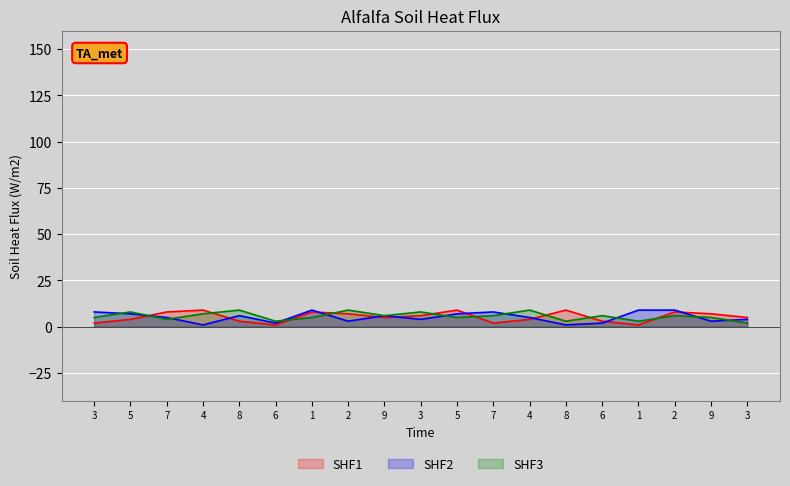

Is the value of SHF2 at 4 greater than the value of SHF1 at 3?

No